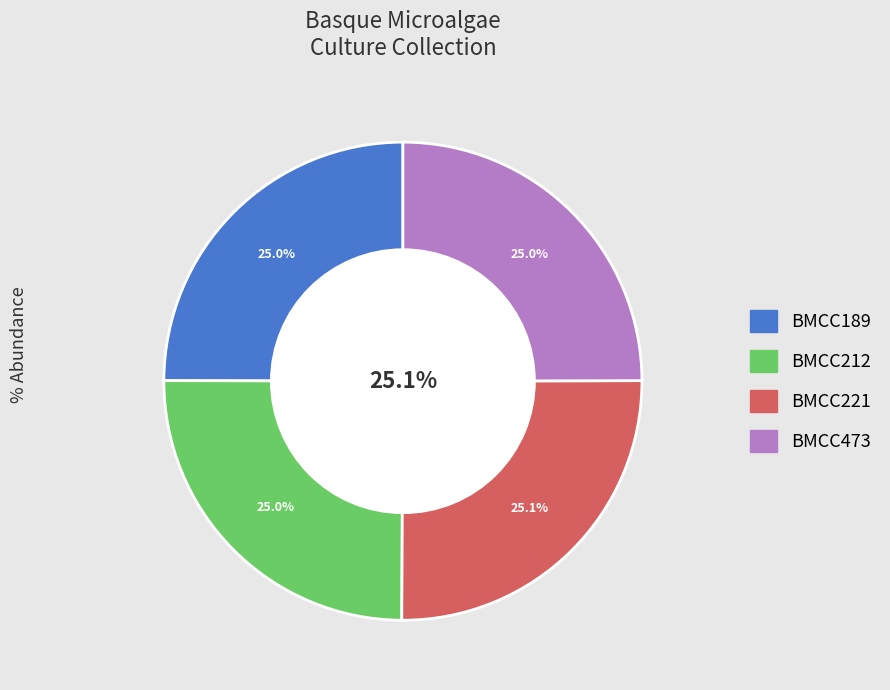

The BMCC473 slice represents 25% of the pie. True or false?

True